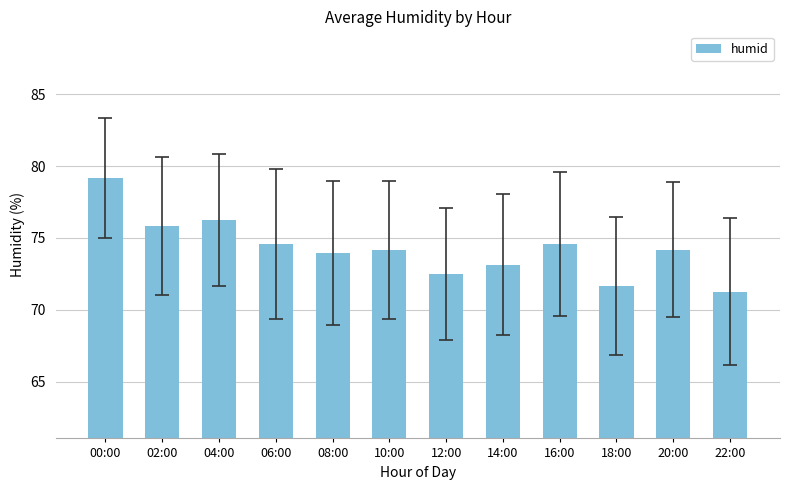

What is the sum of the values at 14:00 and 18:00?

144.8